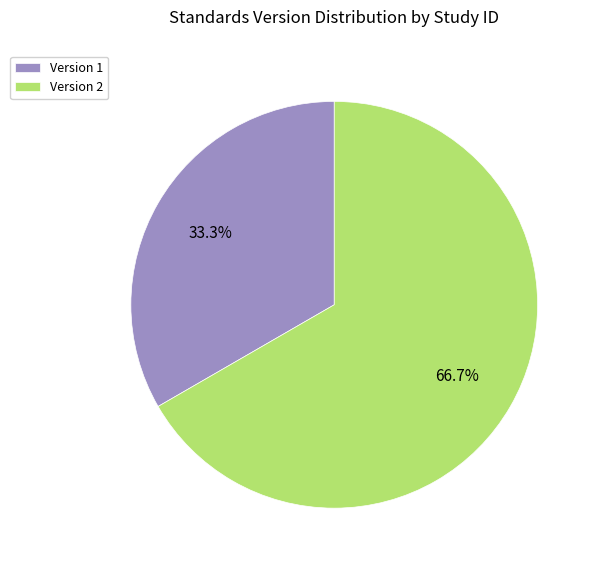

Combined, what portion of the pie is Version 2 and Version 1?

100.0%